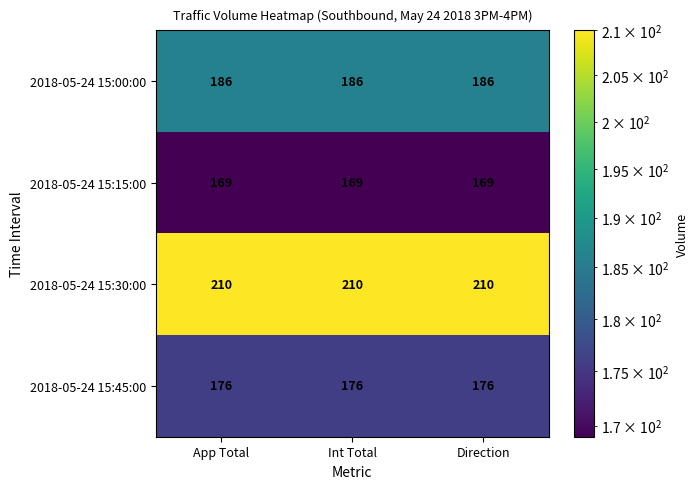

Rank the series by their maximum value, from lowest to highest.

2018-05-24 15:15:00, 2018-05-24 15:45:00, 2018-05-24 15:00:00, 2018-05-24 15:30:00